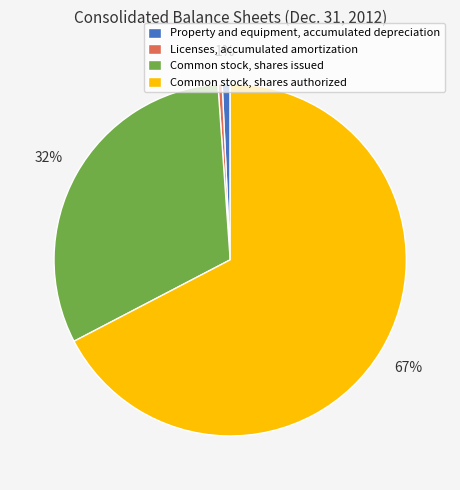

To the nearest percent, what is the difference between the largest and smallest slice percentages?

67%